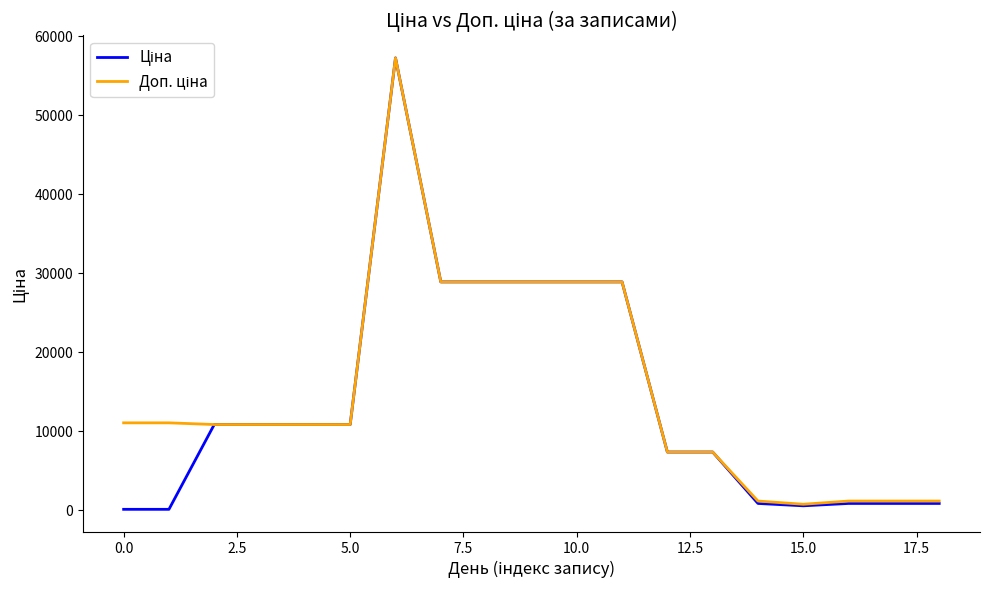

What is the maximum value shown in the chart?

57235.5